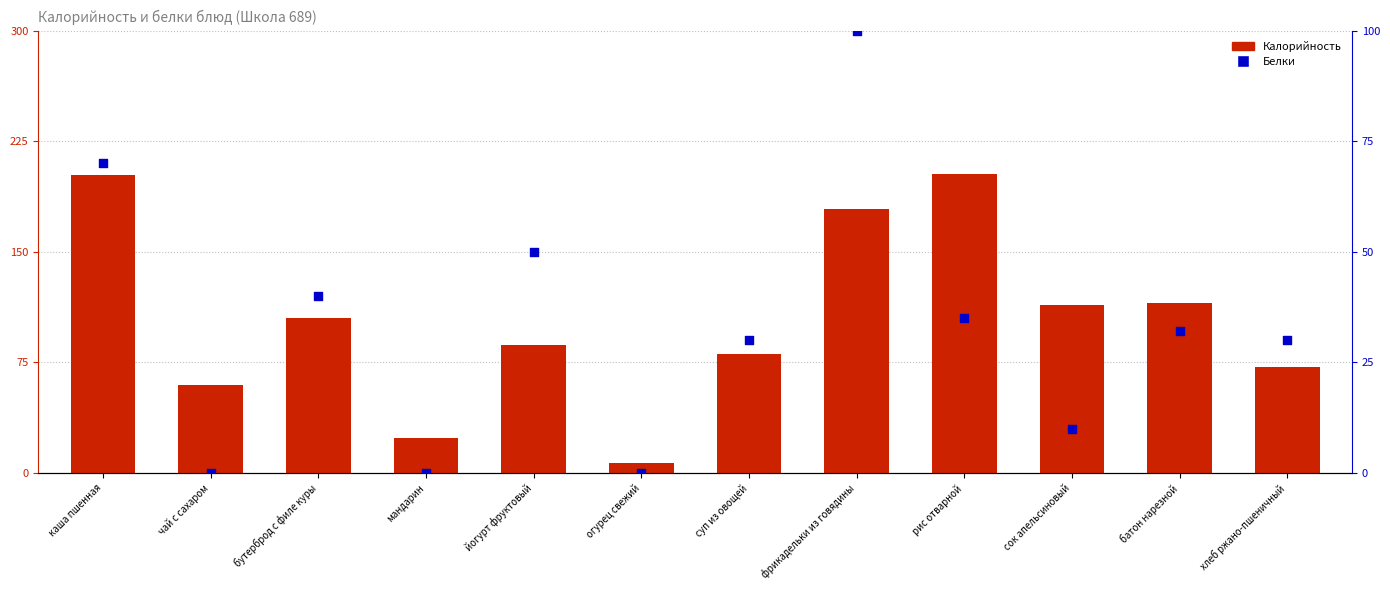

At which category is the sum across all series the highest?

фрикадельки из говядины